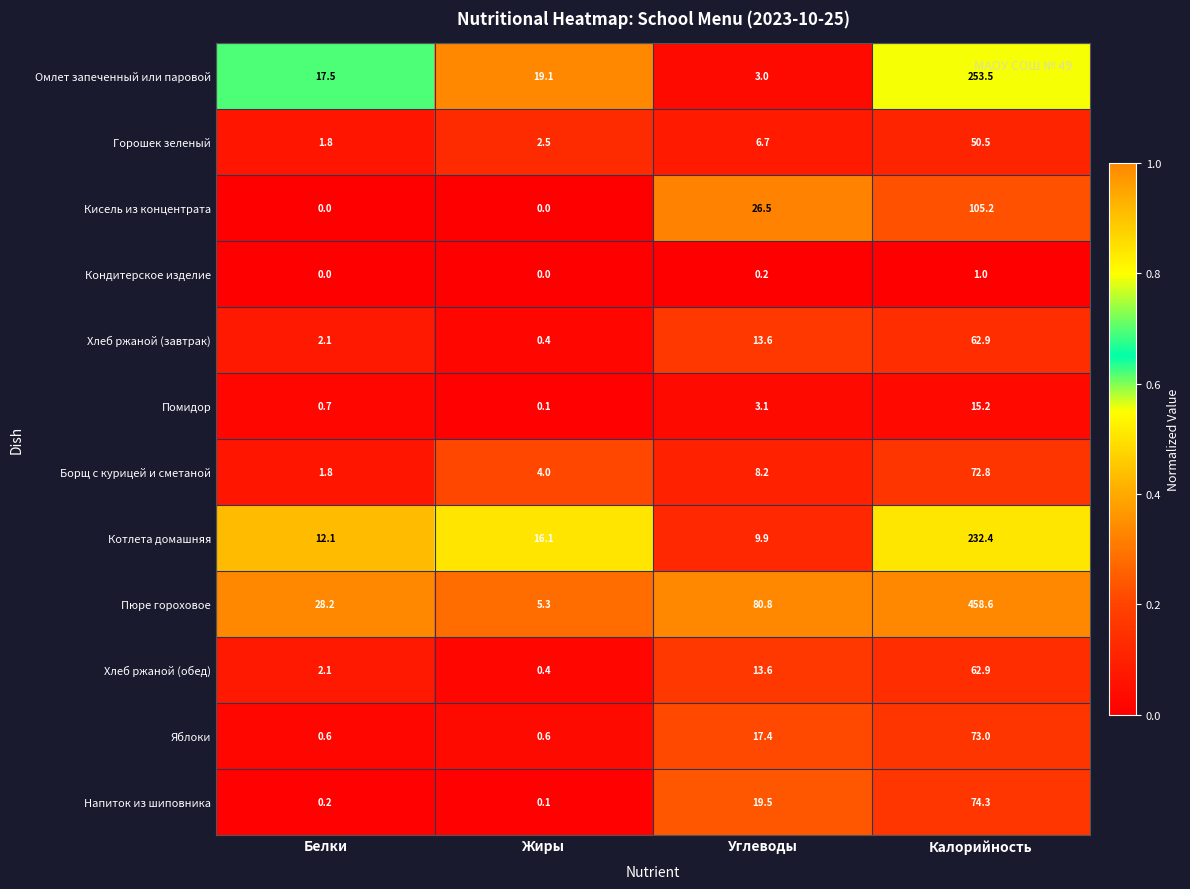

Rank the categories by Напиток из шиповника value from lowest to highest.

Жиры, Белки, Углеводы, Калорийность